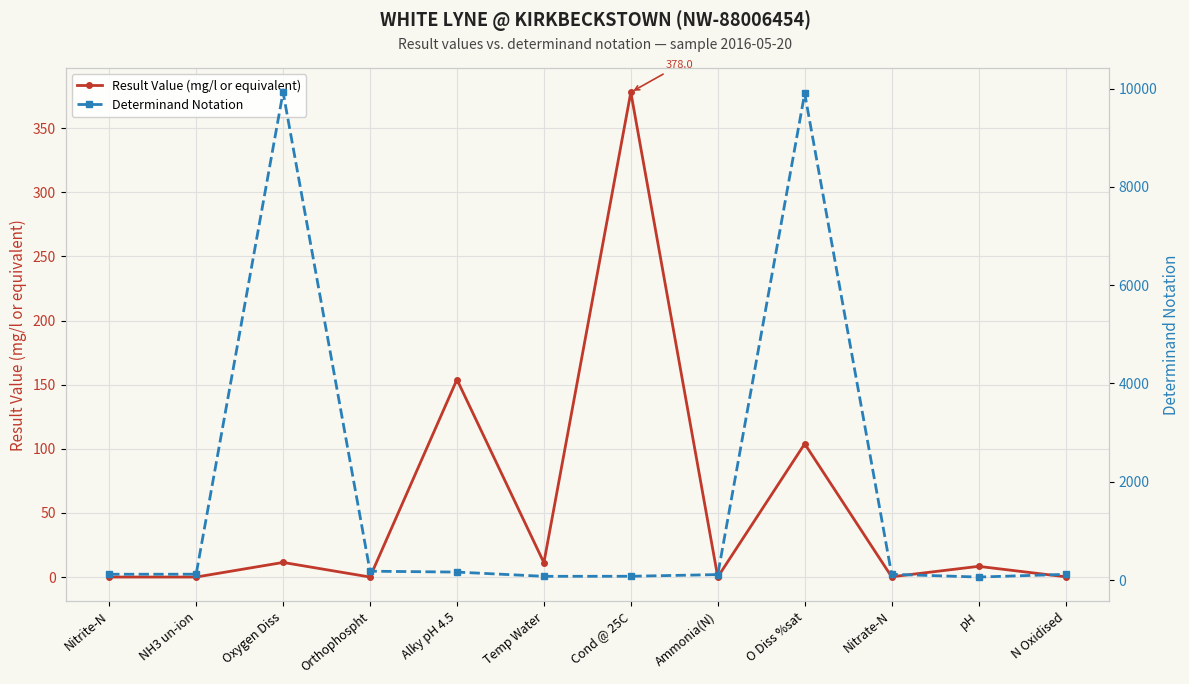

At which label does Result Value (mg/l or equivalent) reach its peak?

Cond @ 25C